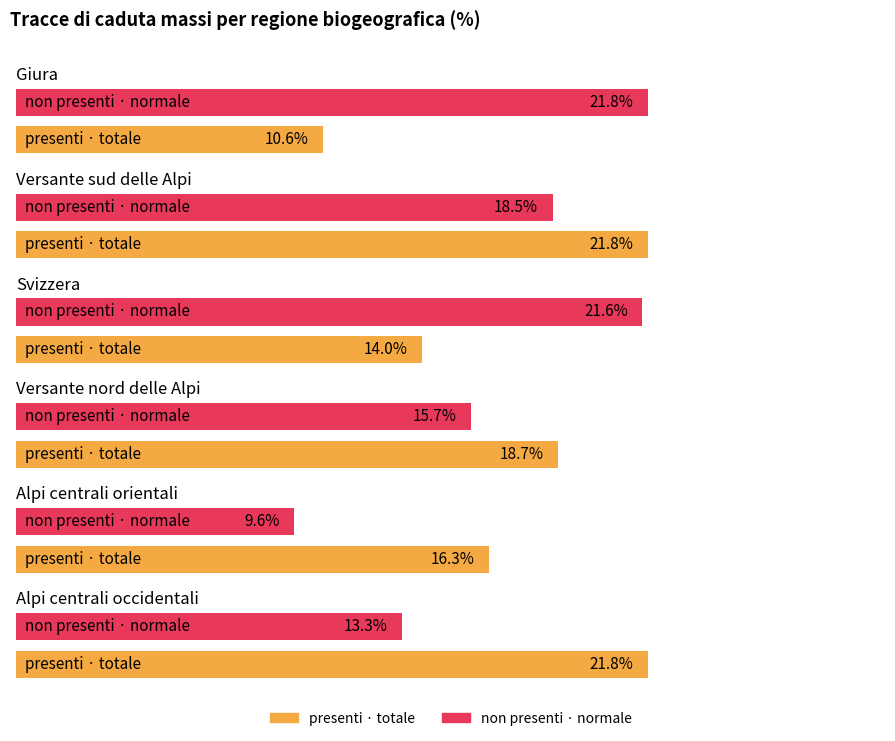

Where does the Alpi centrali occidentali series first go above 21?

presenti · totale